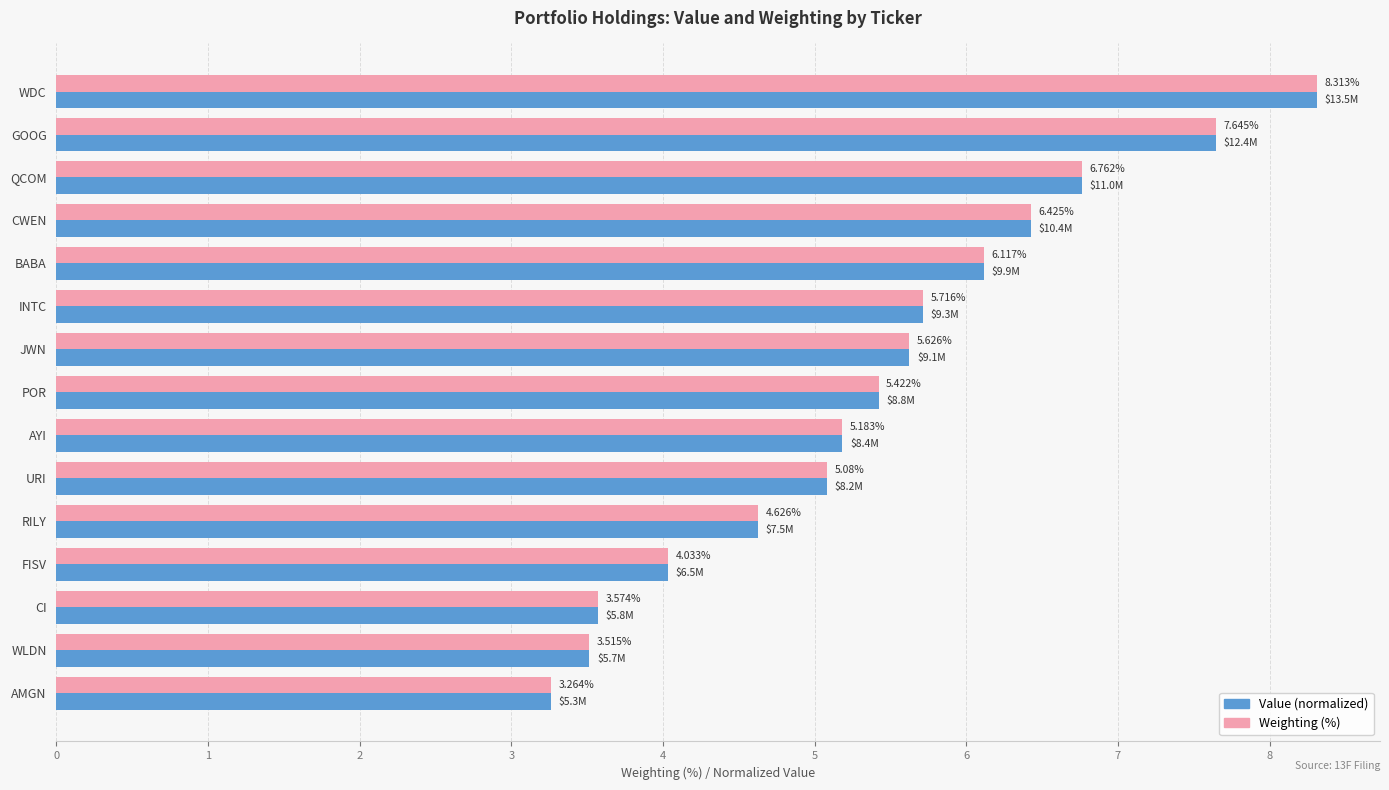

What is the total value across all series at AMGN?

6.5